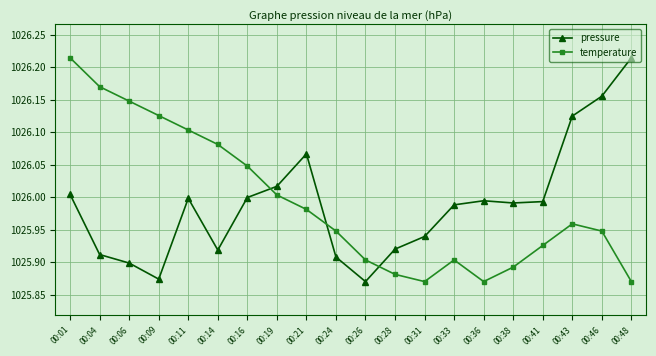

How many lines are shown in the chart?

2